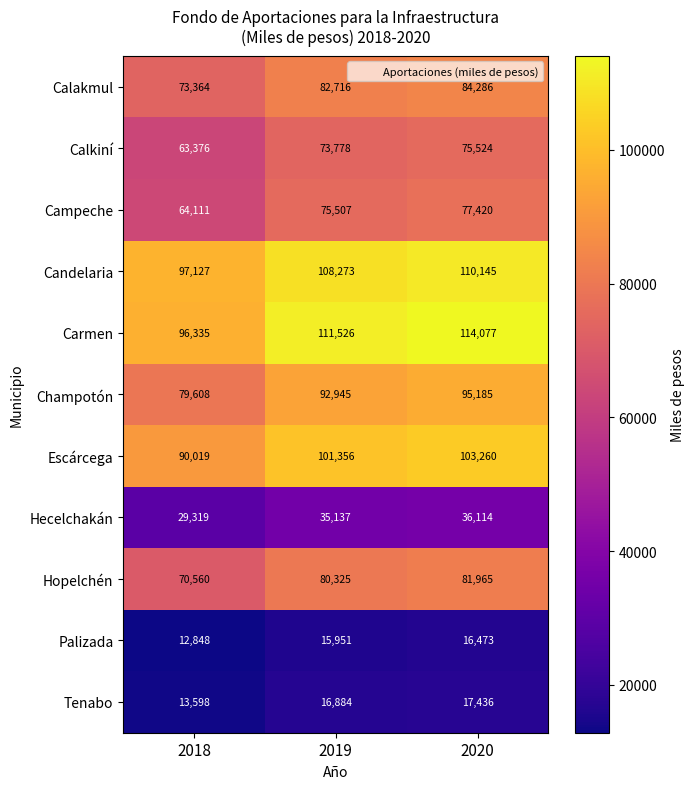

Is it true that Calakmul equals 73364 at 2018?

True